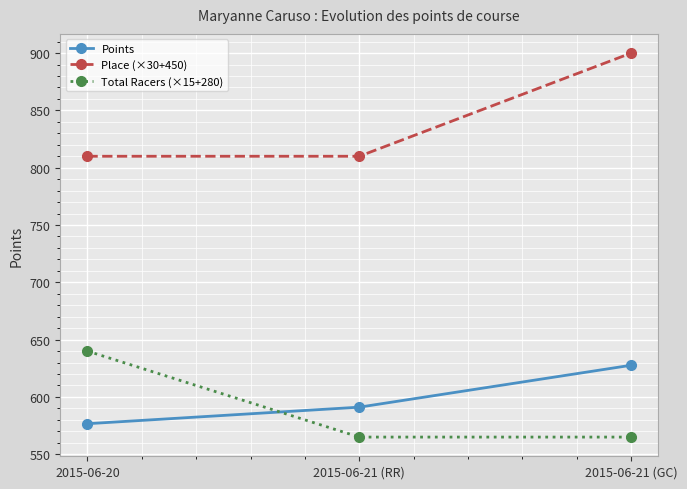

What is the minimum value shown in the chart?

565.0